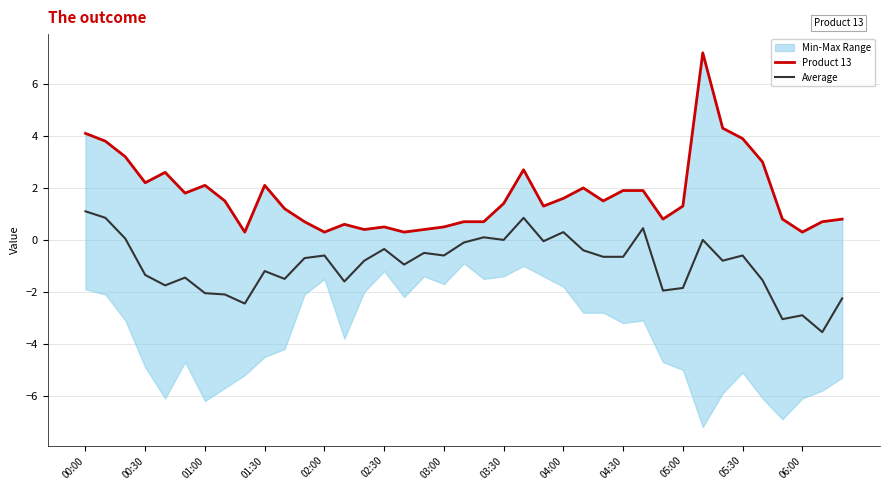

Which series changed the most between 19 and 38?

Average